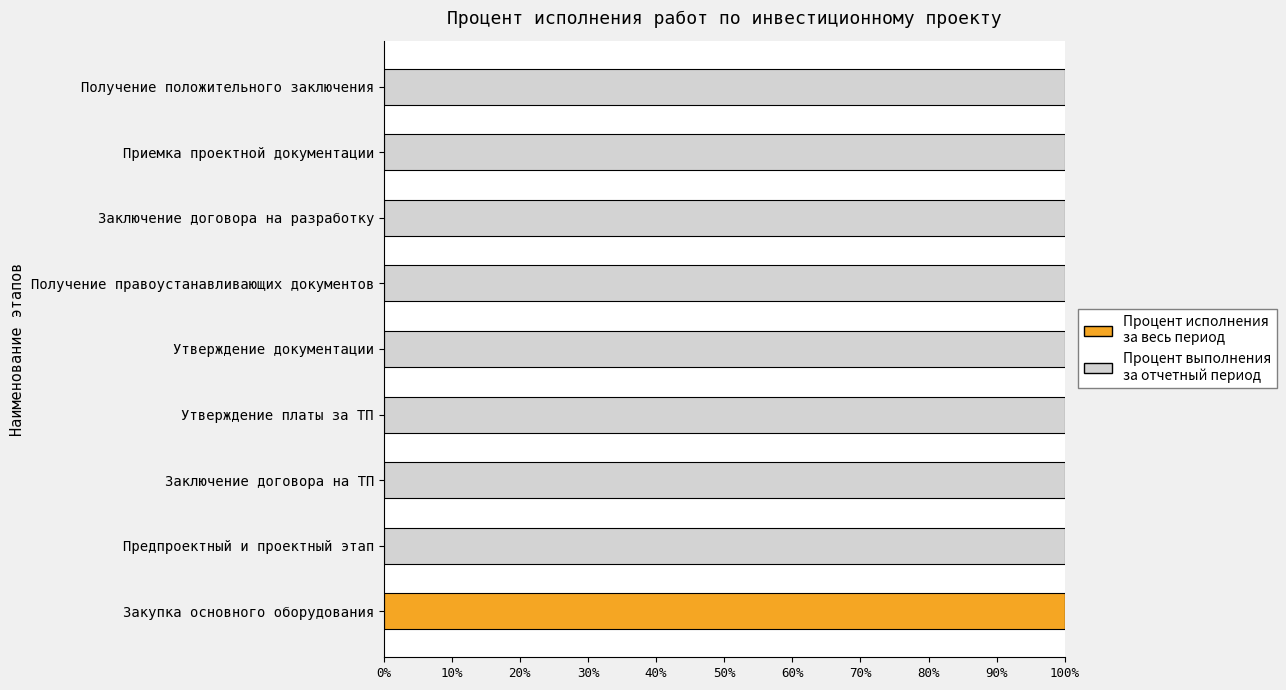

The value of Процент исполнения за весь период at Получение положительного заключения is 0. True or false?

True